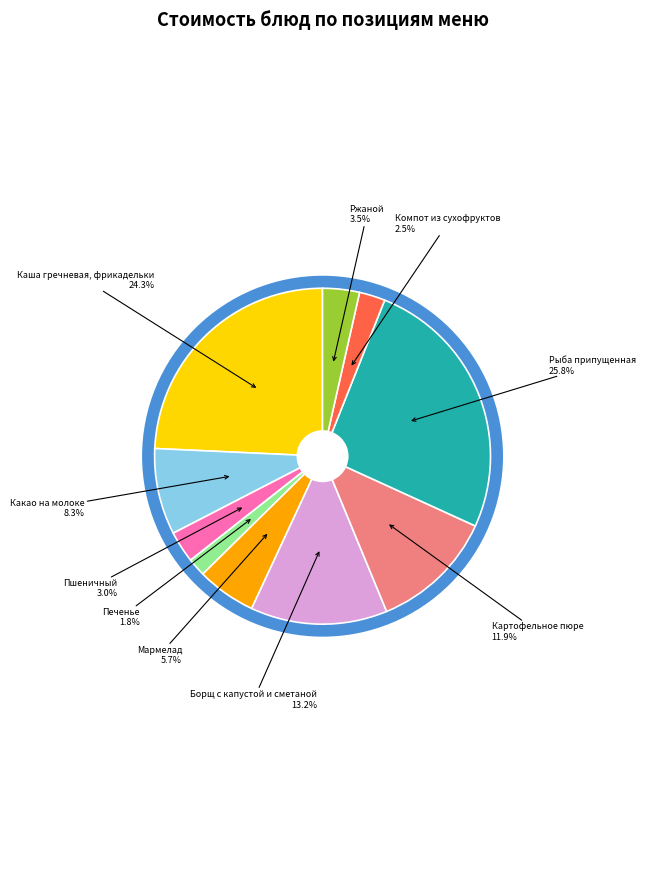

Is the sum of Печенье and Мармелад greater than half?

No